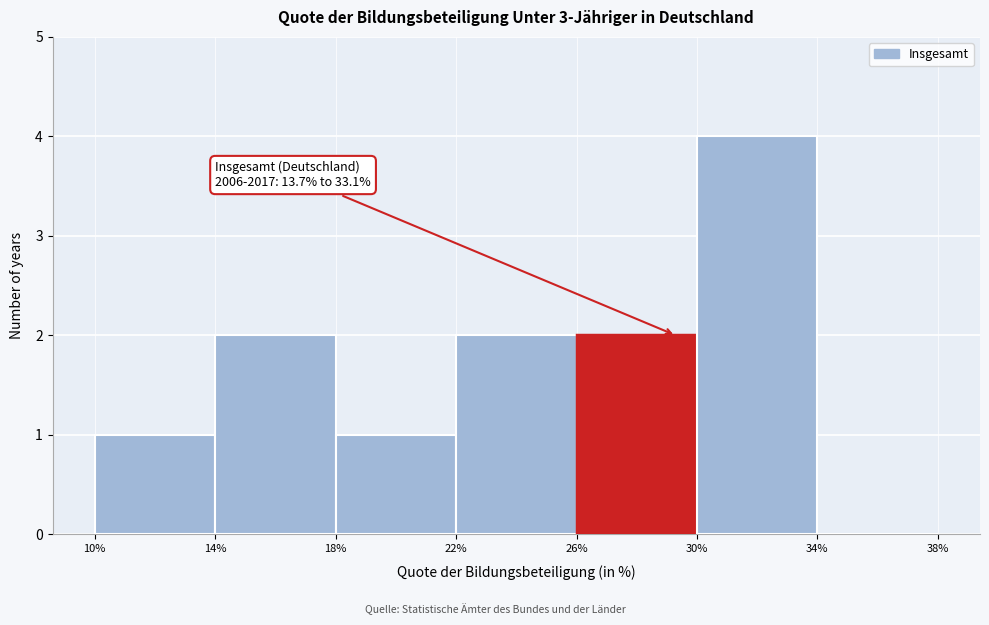

Which range on the x-axis has the tallest bar?

30% to 34%